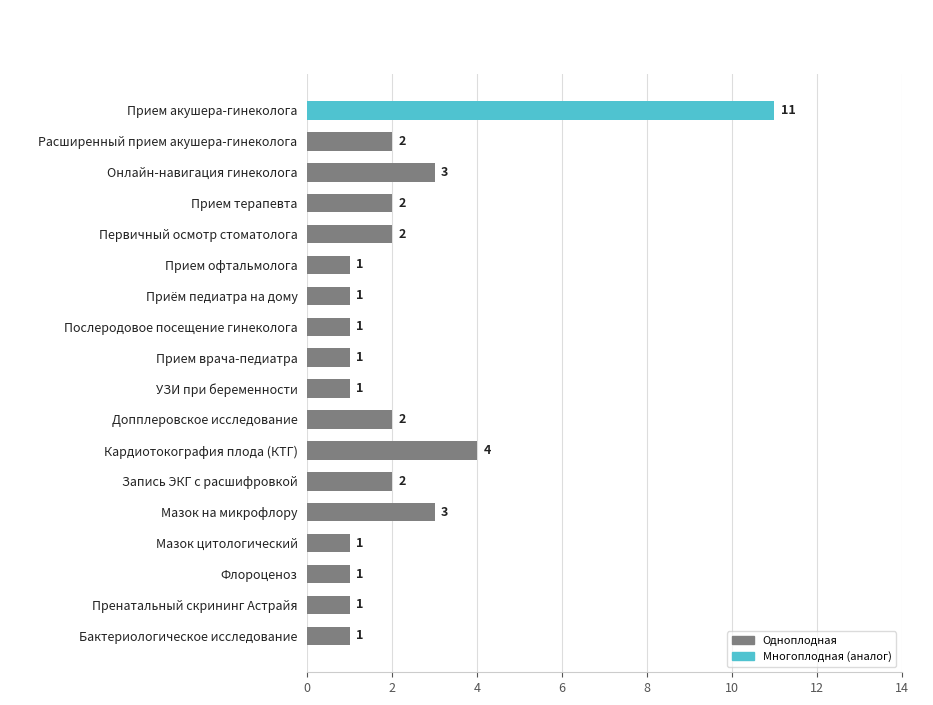

The chart shows a value of 1 at УЗИ при беременности. True or false?

True